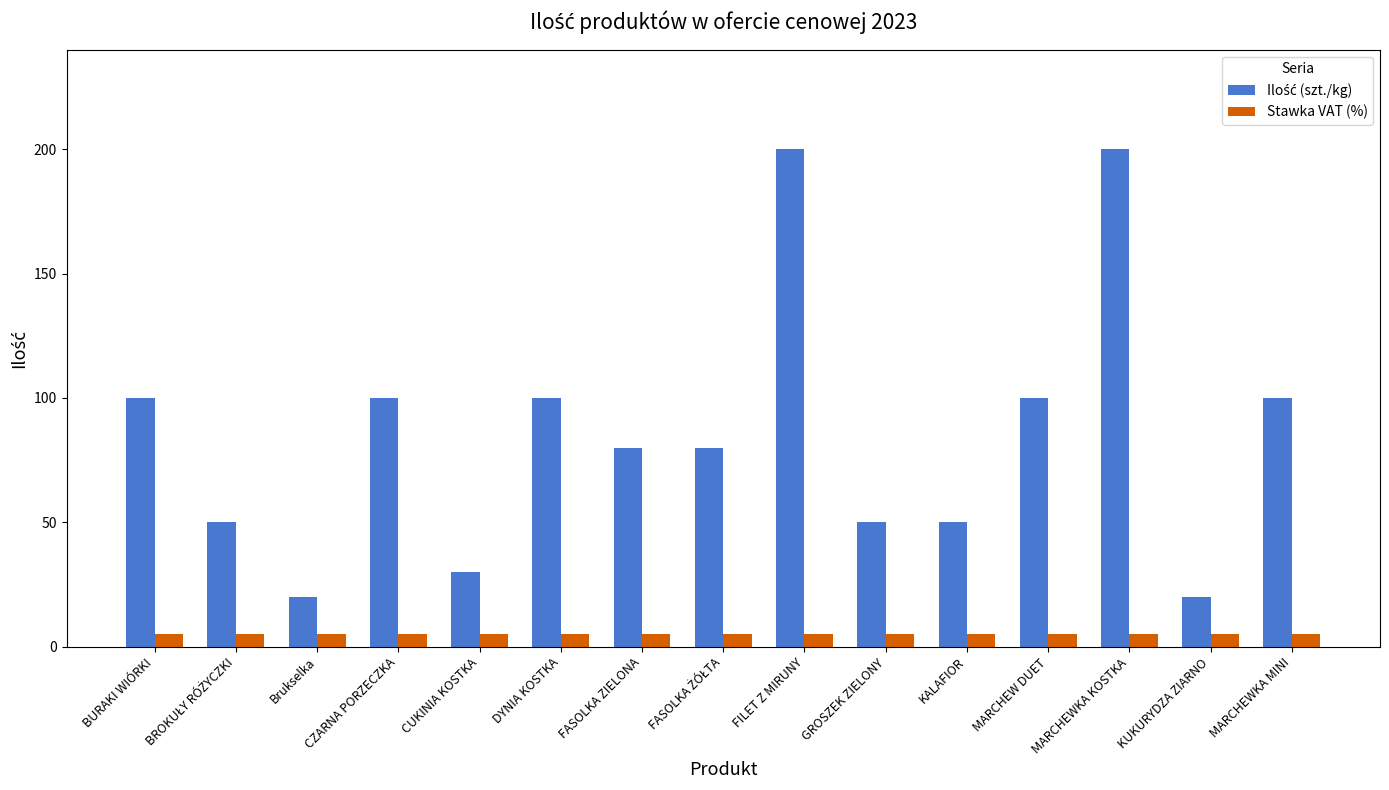

The value of Stawka VAT (%) at GROSZEK ZIELONY is 5. True or false?

True